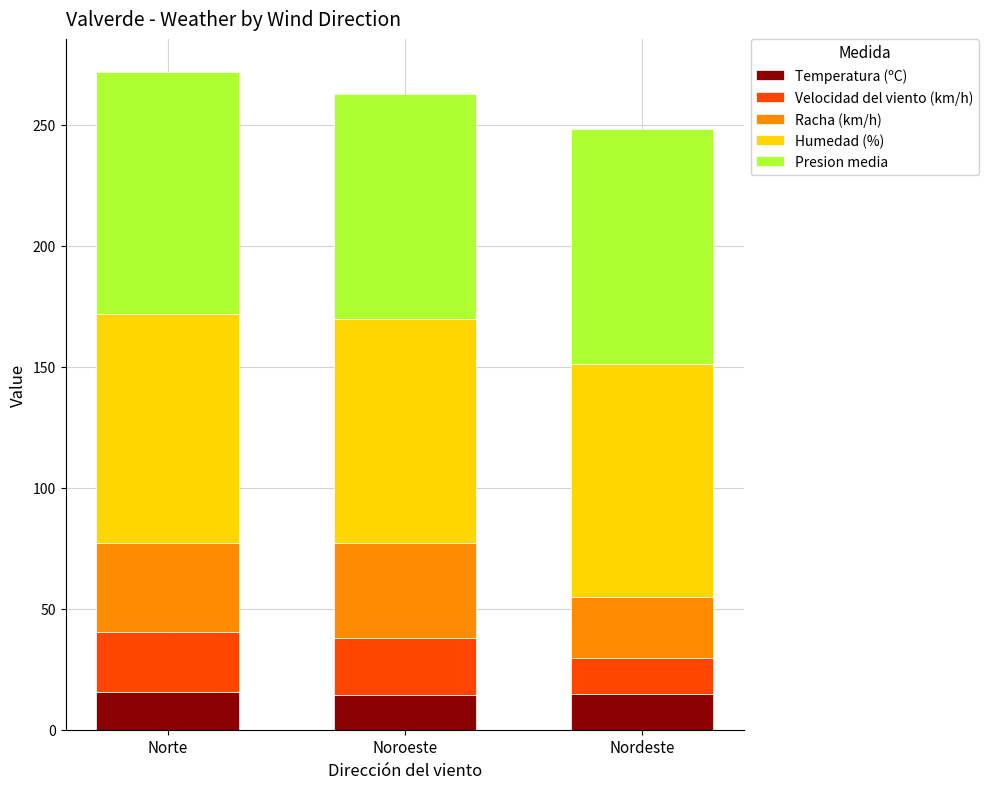

Is it true that Temperatura (ºC) equals 14.5 at Noroeste?

True